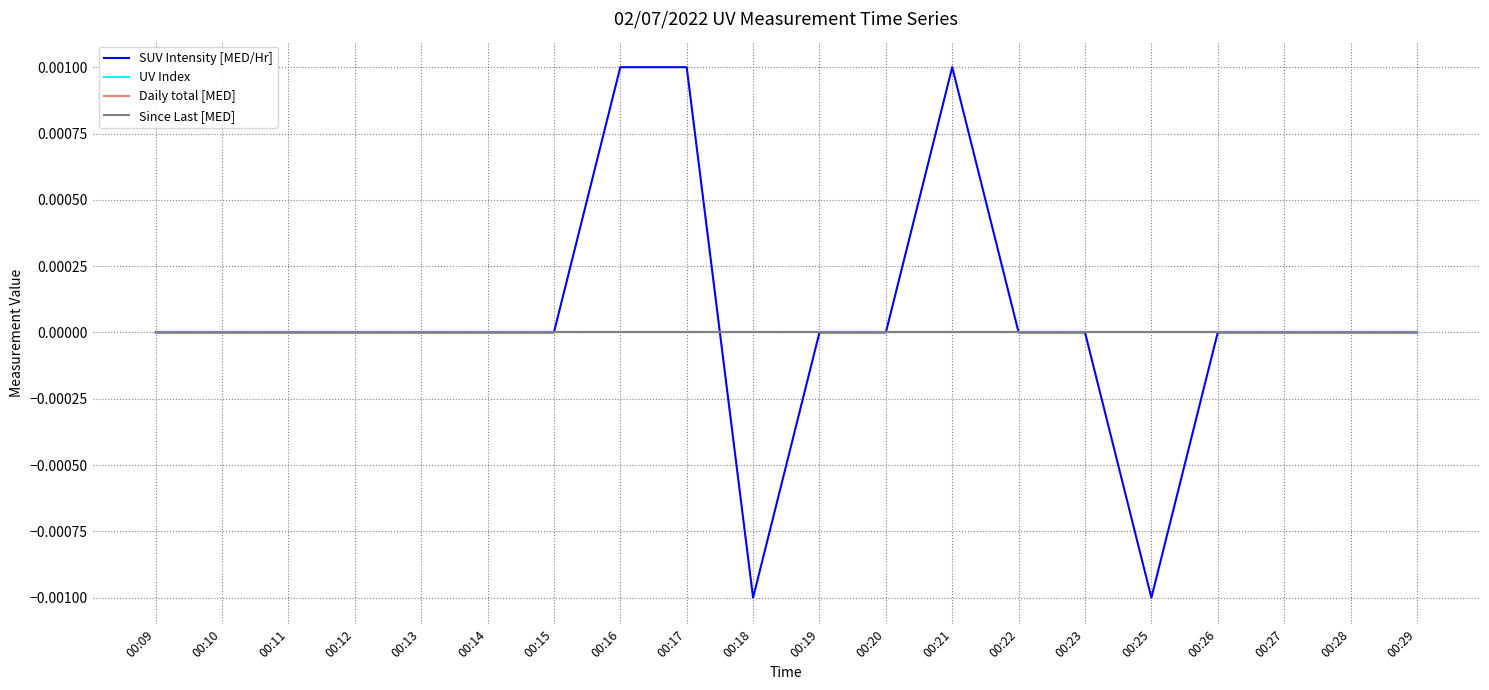

Which category has the lowest value in the Daily total [MED] series?

00:09